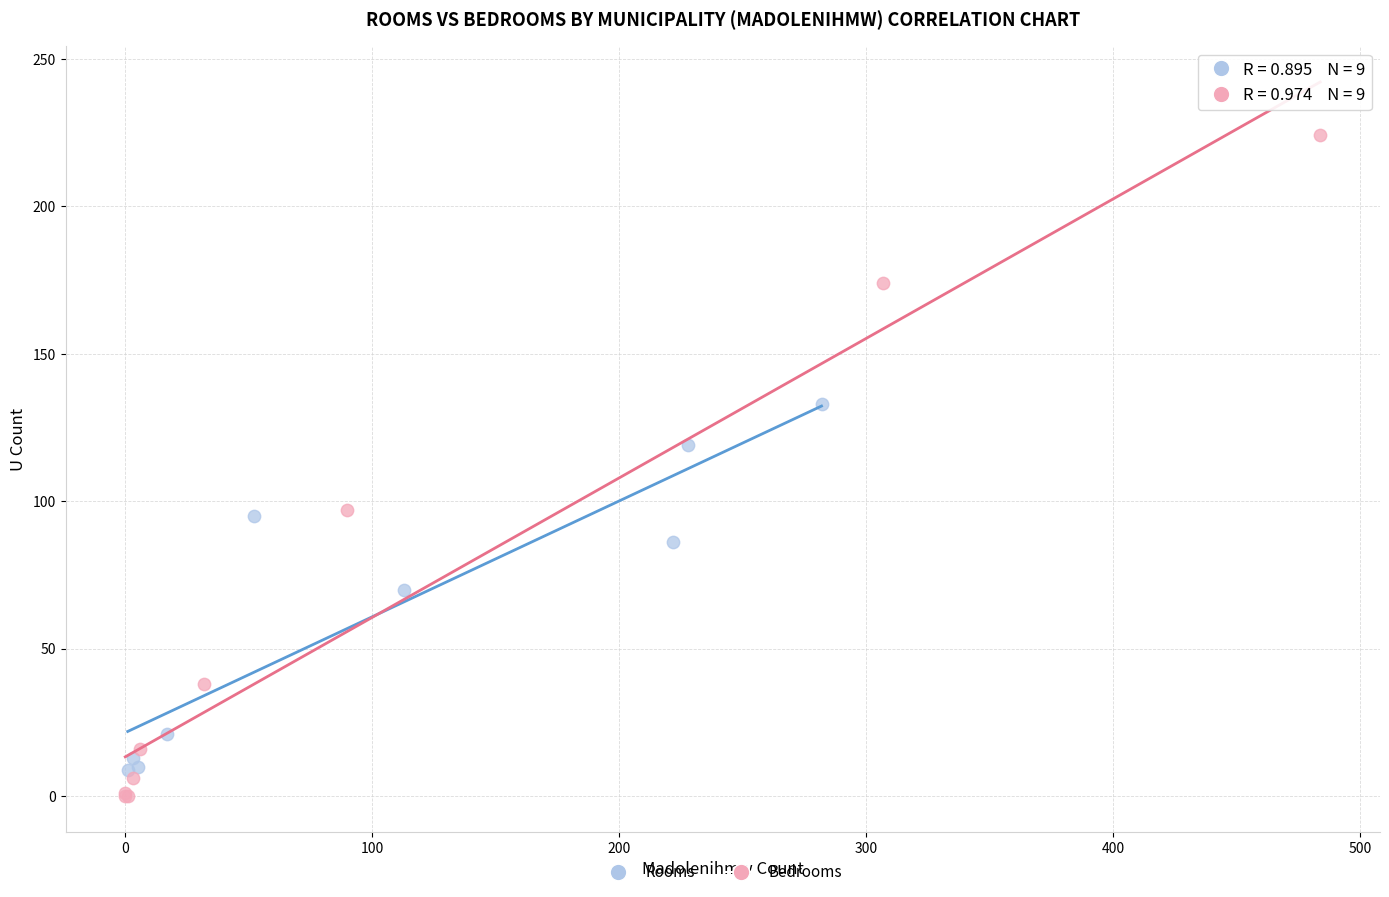

Which series has the largest Y range (max minus min)?

Bedrooms